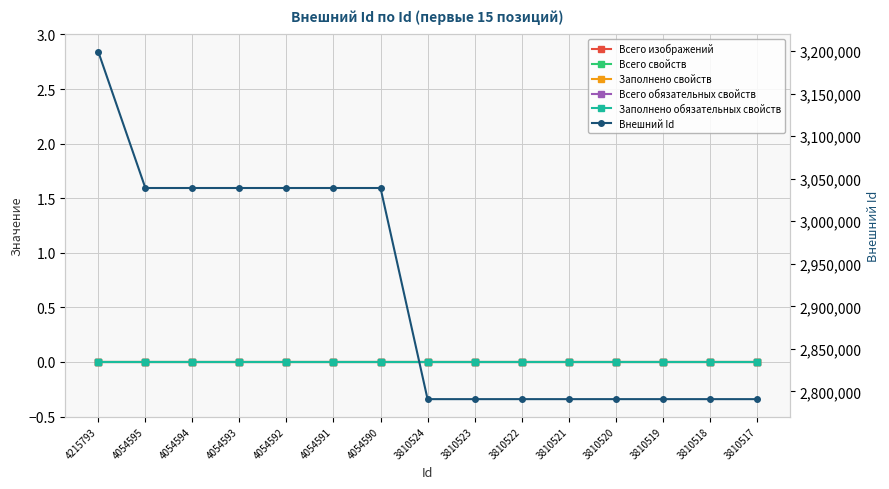

True or false: Заполнено обязательных свойств and Всего изображений cross at least once.

False